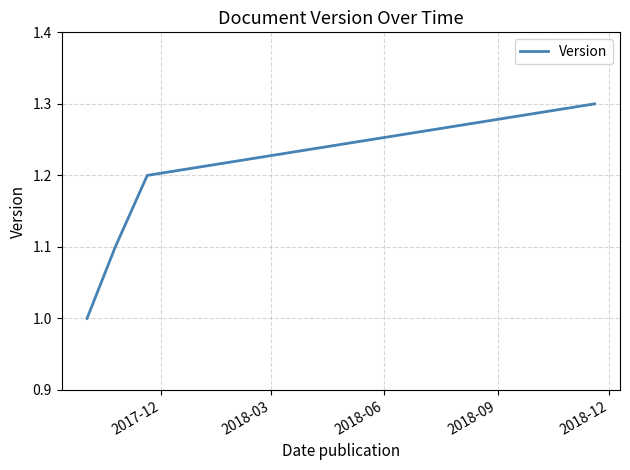

What is the minimum value shown in the chart?

1.0